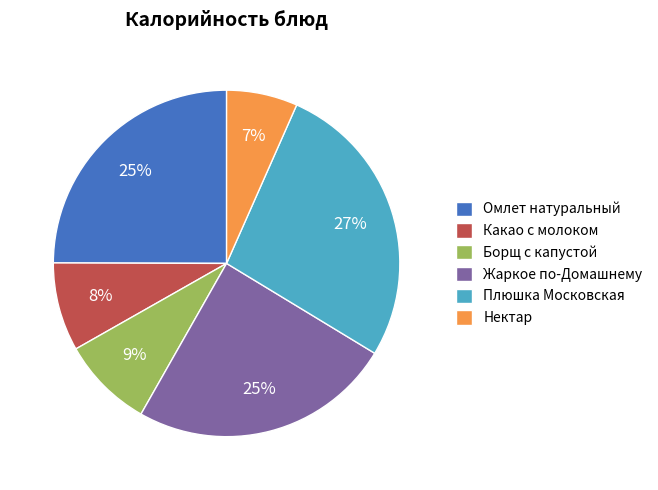

How many slices are in this pie chart?

6